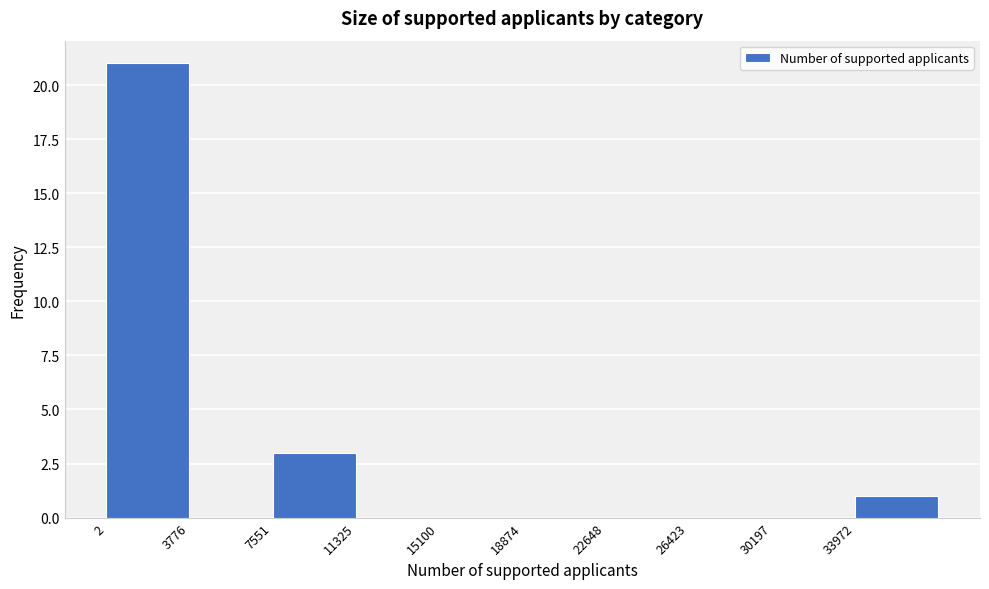

Over which range of the x-axis is the bar tallest?

0 to 4000